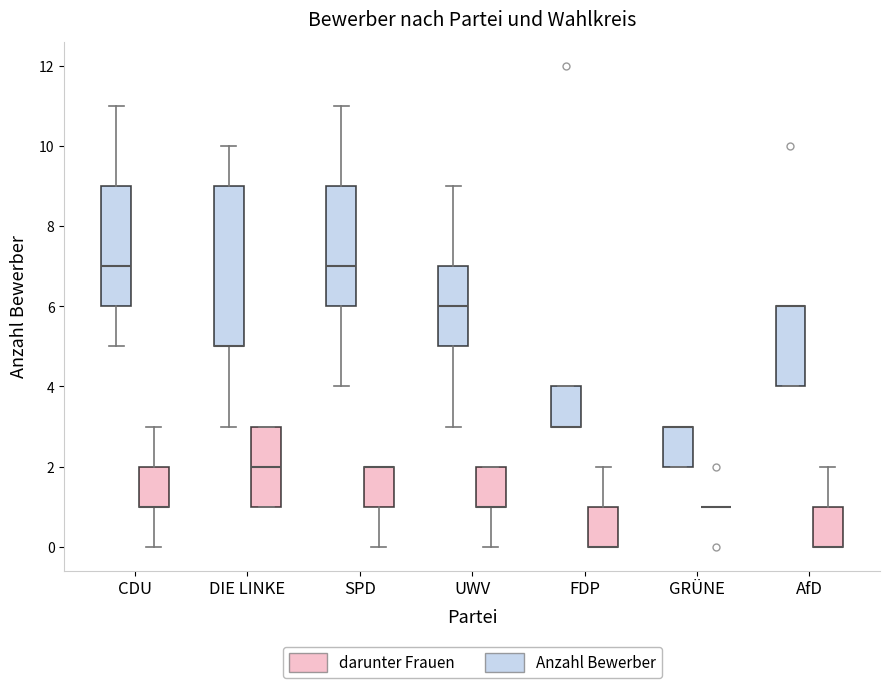

Reading left to right, read every box against the y-axis: the position of its median line, the range the box covers, and the ends of its whiskers. The values are not printed on the chart, so give them approximately, as read against the axis.

CDU (Anzahl Bewerber): median 7, box 6 to 9, whiskers 5 to 11
CDU (darunter Frauen): median 1 (drawn on the box's lower edge), box 1 to 2, whiskers 0 to 3
DIE LINKE (Anzahl Bewerber): median 5 (drawn on the box's lower edge), box 5 to 9, whiskers 3 to 10
DIE LINKE (darunter Frauen): median 2, box 1 to 3, whiskers 1 to 3
SPD (Anzahl Bewerber): median 7, box 6 to 9, whiskers 4 to 11
SPD (darunter Frauen): median 2 (drawn on the box's upper edge), box 1 to 2, whiskers 0 to 2
UWV (Anzahl Bewerber): median 6, box 5 to 7, whiskers 3 to 9
UWV (darunter Frauen): median 1 (drawn on the box's lower edge), box 1 to 2, whiskers 0 to 2
FDP (Anzahl Bewerber): median 3 (drawn on the box's lower edge), box 3 to 4, whiskers 3 to 4
FDP (darunter Frauen): median 0 (drawn on the box's lower edge), box 0 to 1, whiskers 0 to 2
GRÜNE (Anzahl Bewerber): median 3 (drawn on the box's upper edge), box 2 to 3, whiskers 2 to 3
GRÜNE (darunter Frauen): box collapsed to a line at 1, whiskers 1 to 1
AfD (Anzahl Bewerber): median 6 (drawn on the box's upper edge), box 4 to 6, whiskers 4 to 6
AfD (darunter Frauen): median 0 (drawn on the box's lower edge), box 0 to 1, whiskers 0 to 2